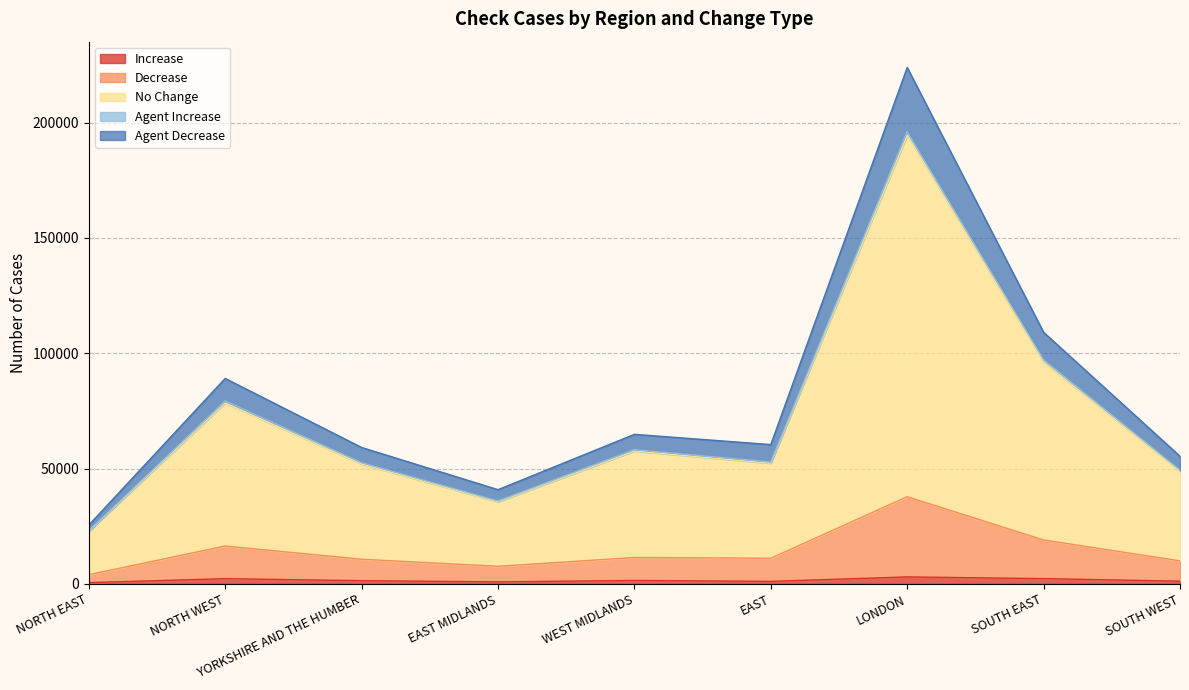

At how many categories does at least one series exceed 86502?

3